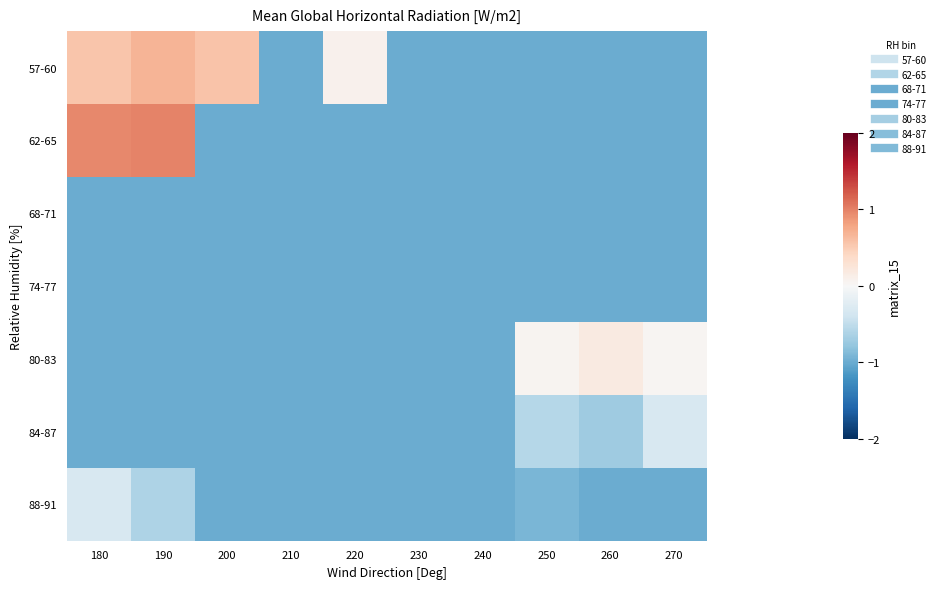

How many data points does each series have?

10